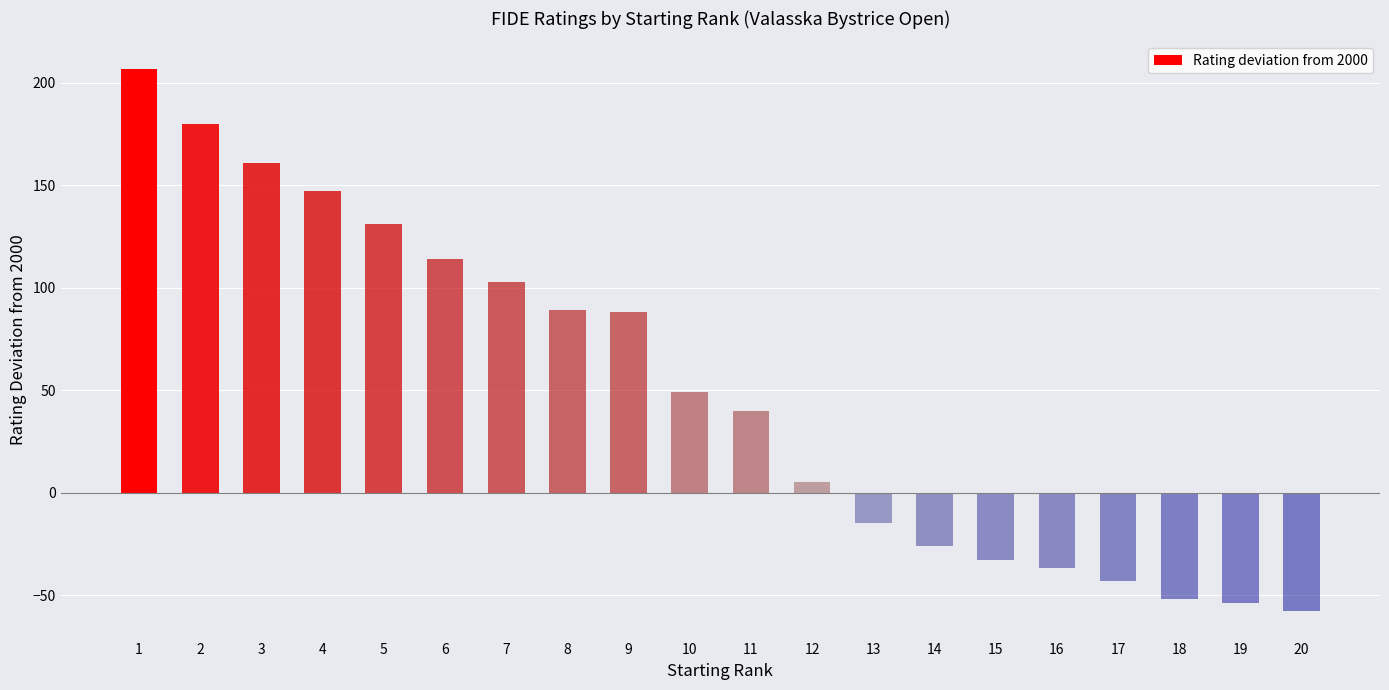

What is the difference between the maximum and minimum values?

265